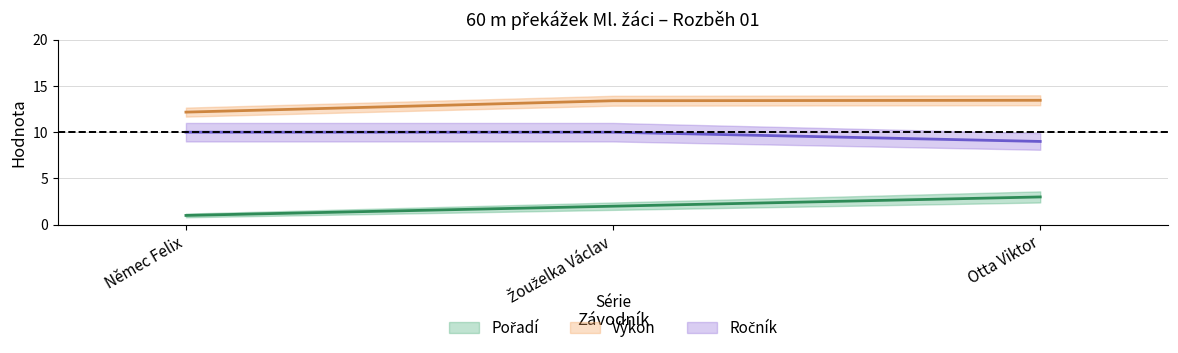

What is the label of the 3rd point from the left?

Otta Viktor